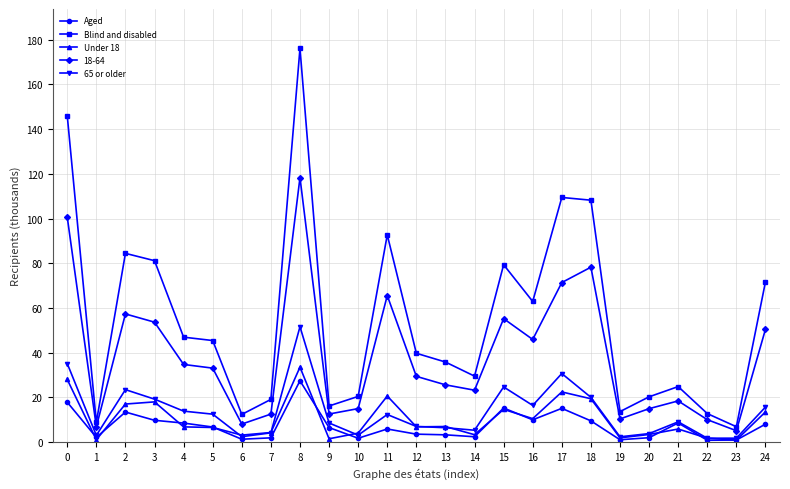

True or false: 18-64 and Under 18 cross at least once.

False